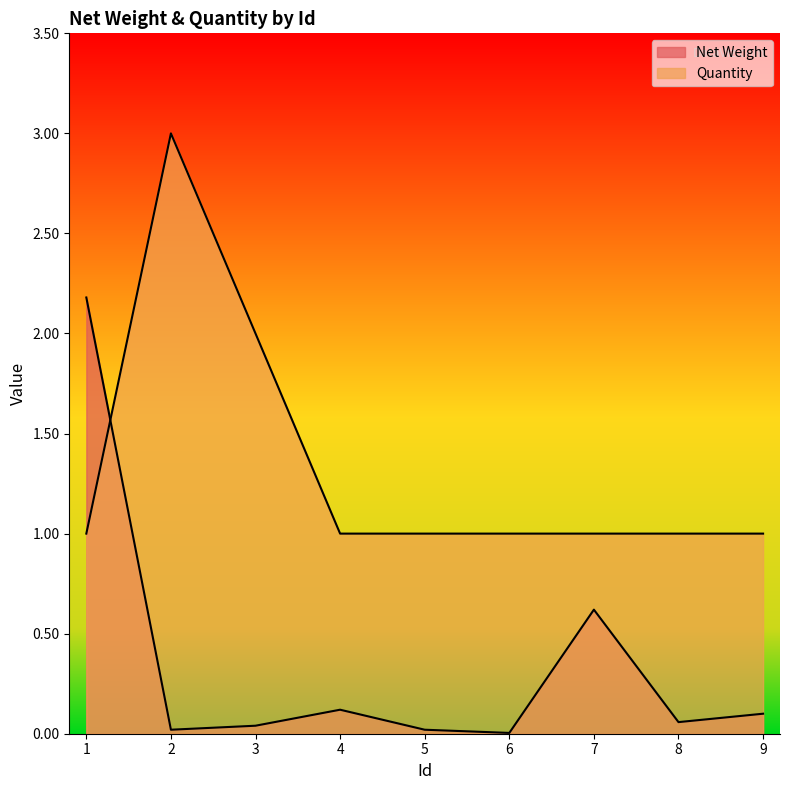

Reading left to right, what are all the values shown in this chart?

Net Weight: 2.2	0.0	0.0	0.1	0.0	0.0	0.6	0.1	0.1
Quantity: 1.0	3.0	2.0	1.0	1.0	1.0	1.0	1.0	1.0